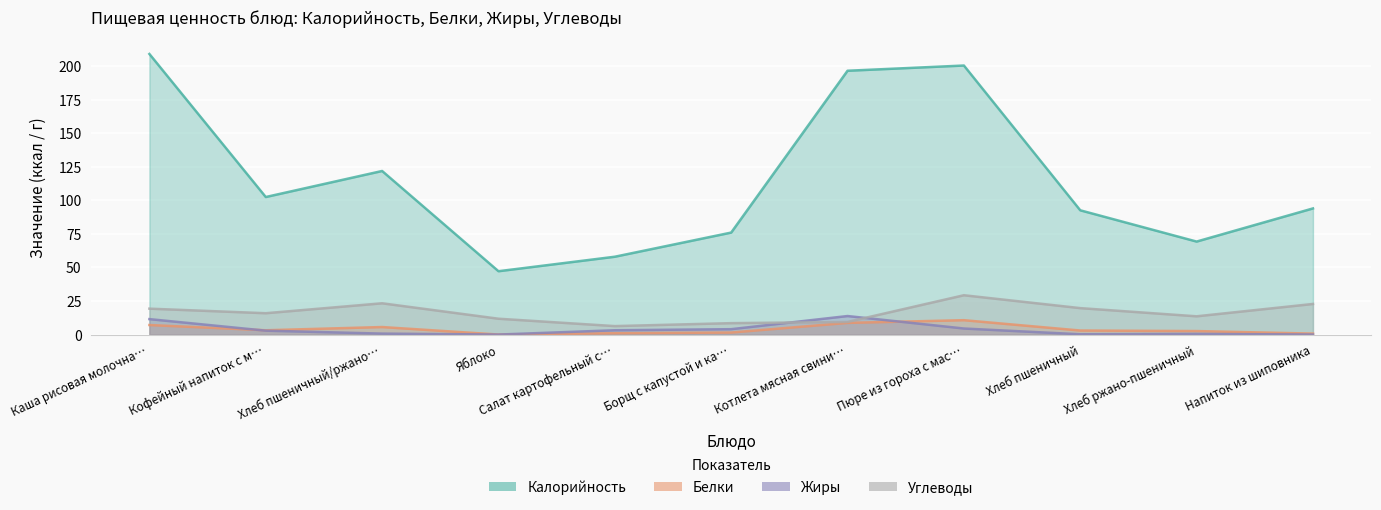

What is the label of the 11th point from the right?

Каша рисовая молочна…